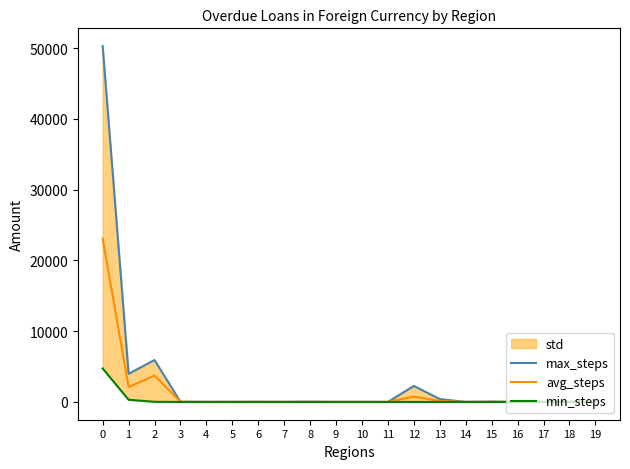

What is the difference between the maximum and second lowest values in the min_steps series?

4726.0